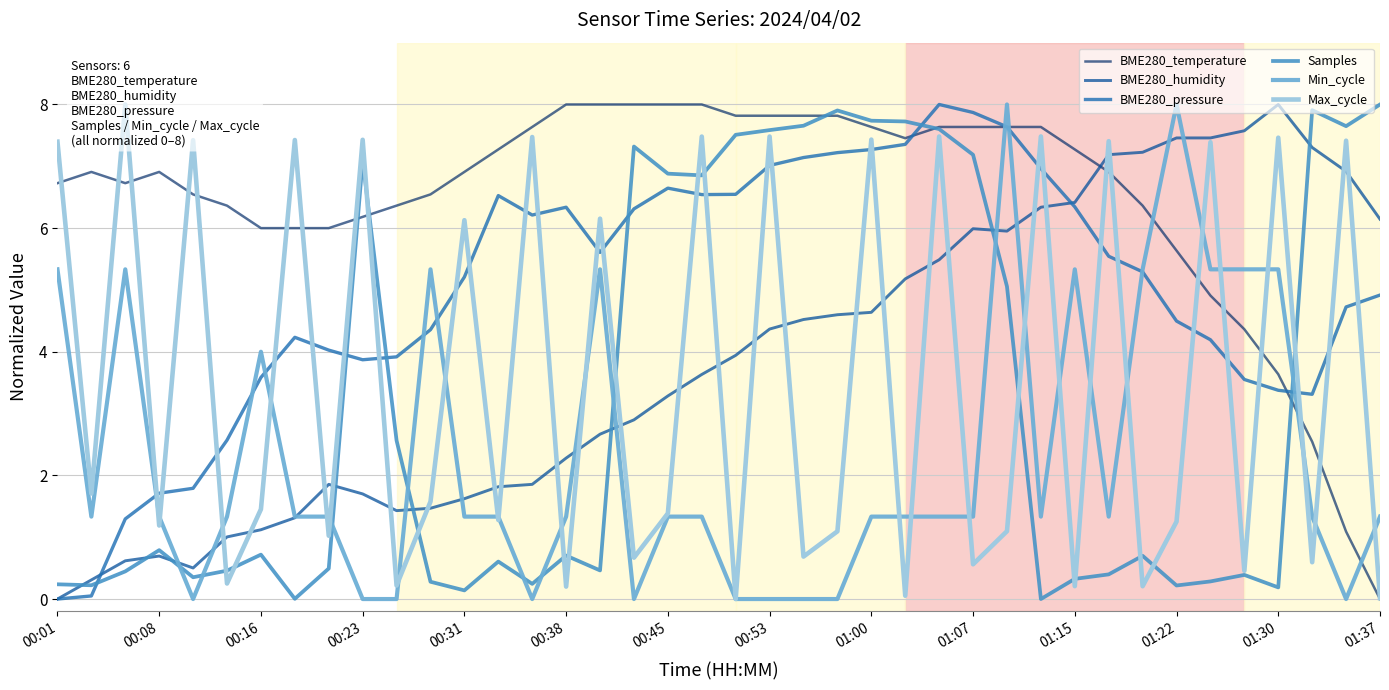

True or false: BME280_temperature and Min_cycle intersect in this chart.

True